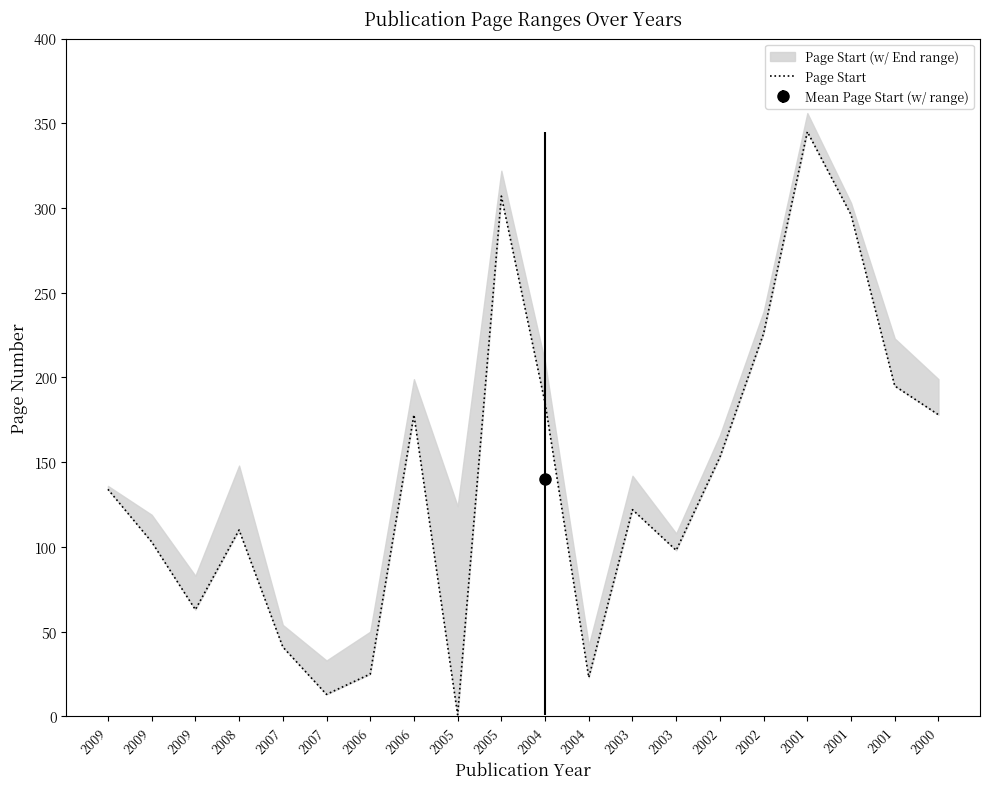

What is the sum of the values at 2005 and 2001?

297